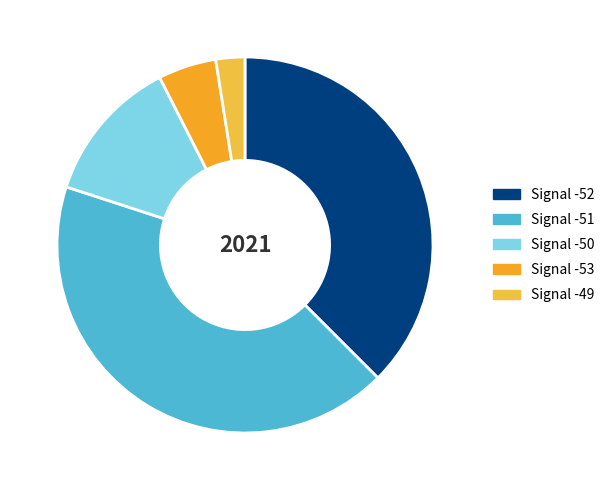

How many slices are in this pie chart?

5